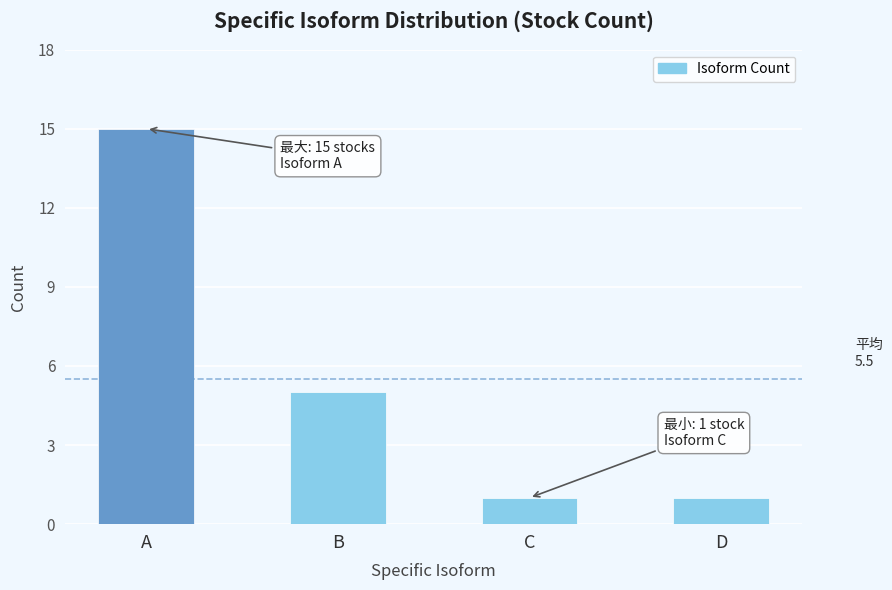

Reading right to left, list all the values displayed in this chart.

D=1	C=1	B=5	A=15